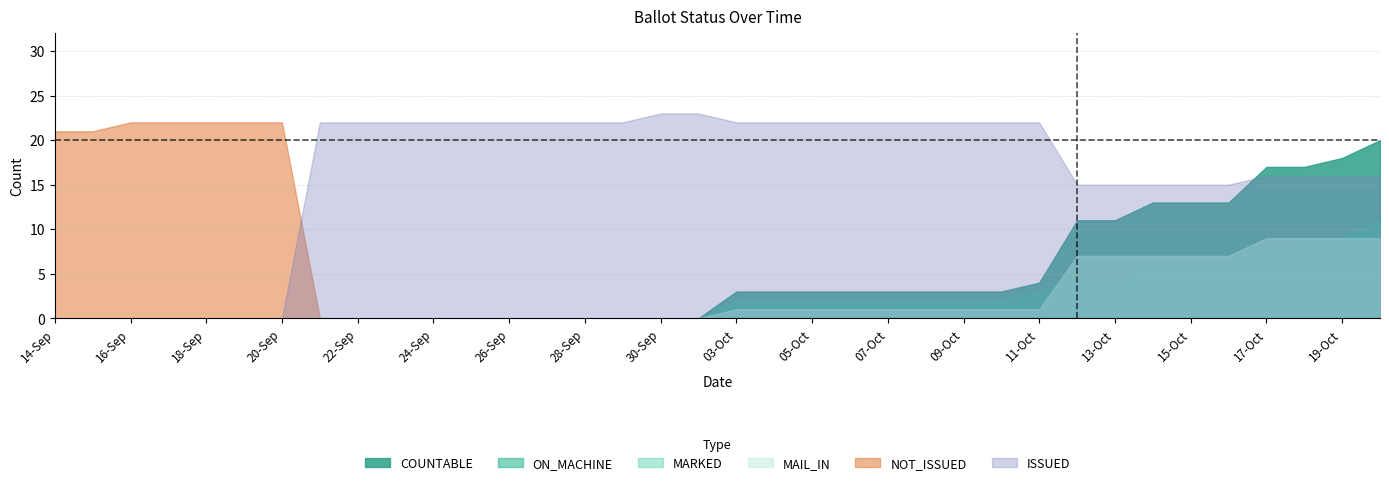

Is the value of COUNTABLE at 19-Sep greater than the value of NOT_ISSUED at 20-Sep?

No